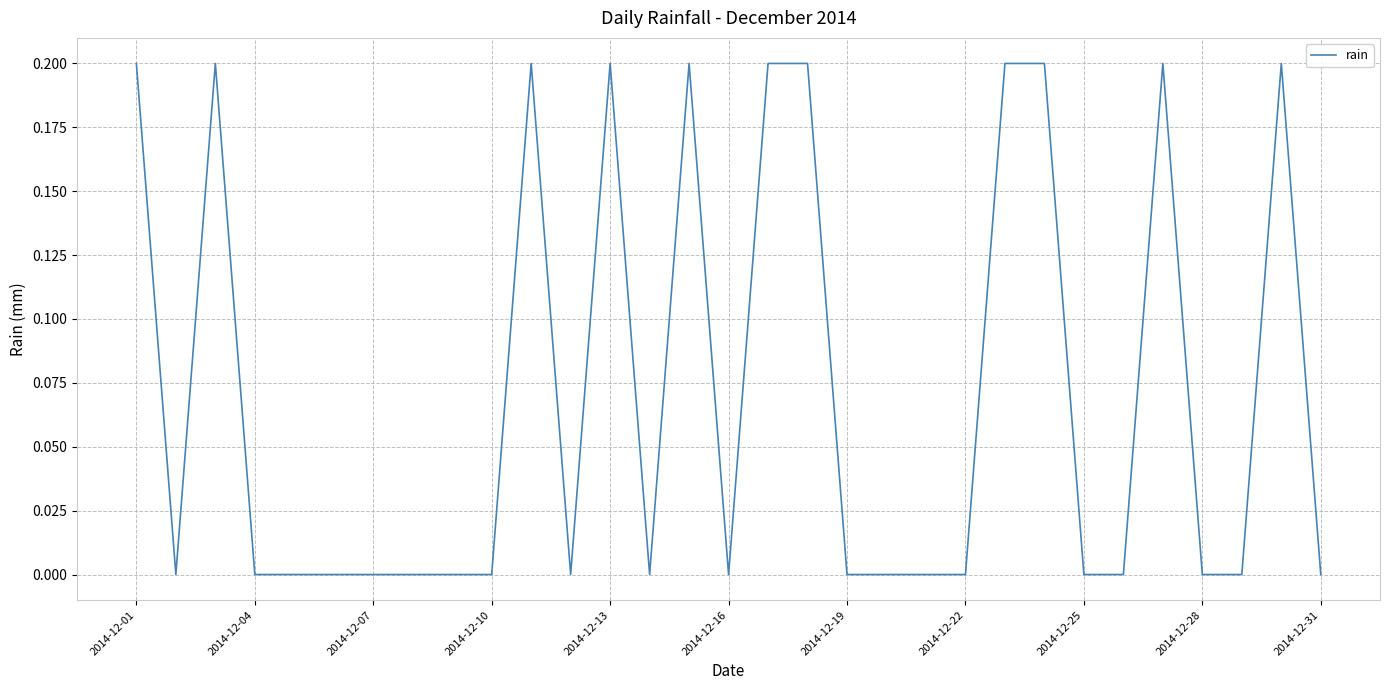

Does the chart display data point markers on the line(s)?

No